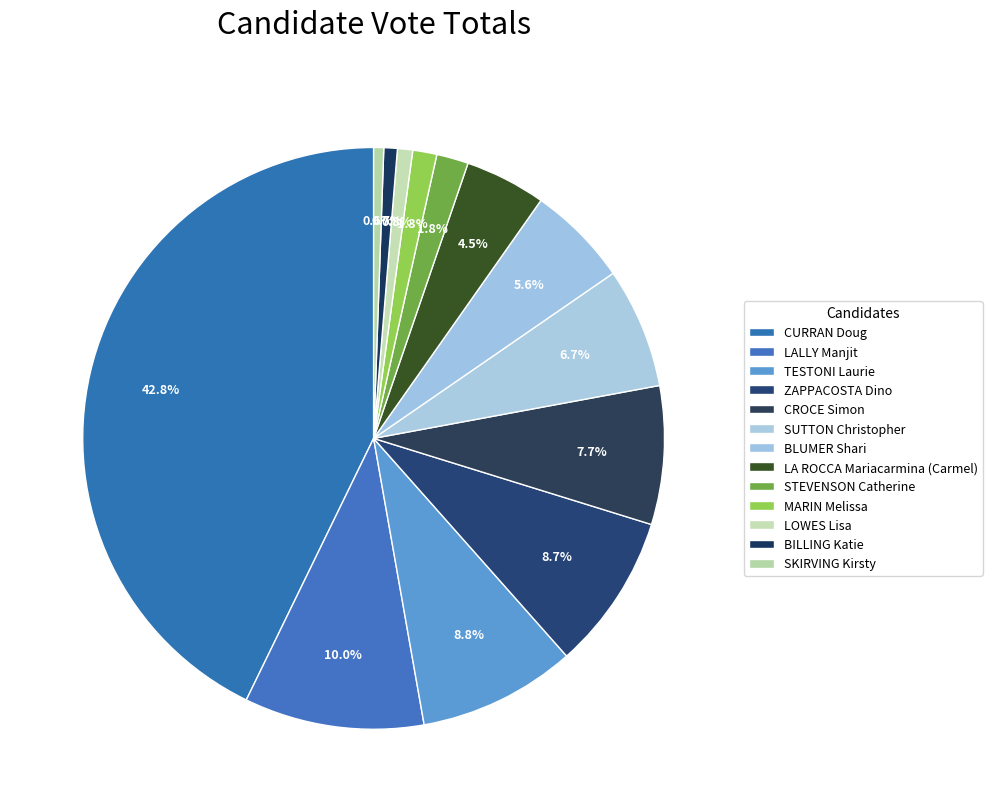

Count the number of slices in the pie.

13